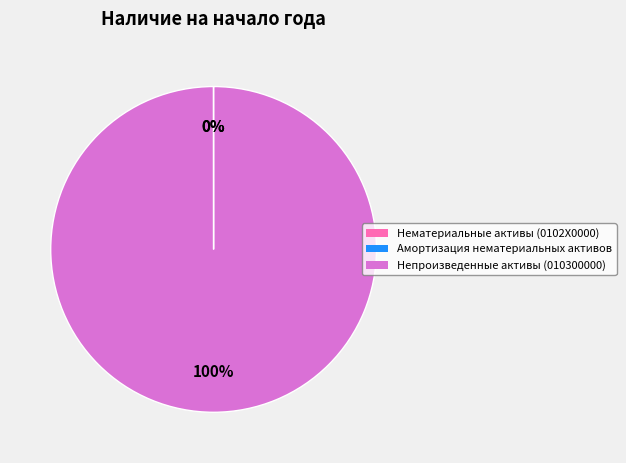

Which slice is the largest?

Непроизведенные активы (010300000)